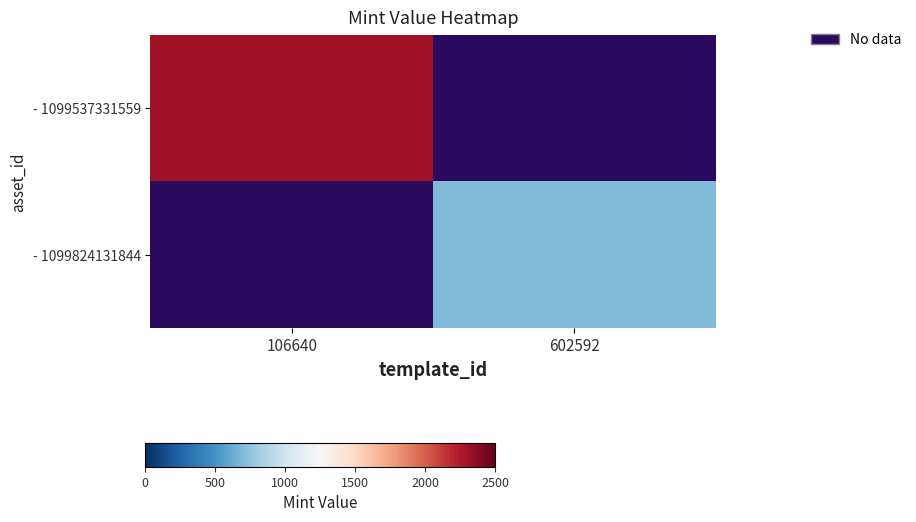

At how many categories does at least one series exceed 2268?

1